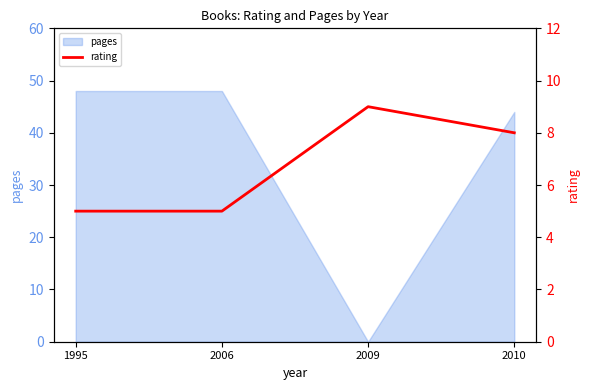

How many values exceed 8?

1